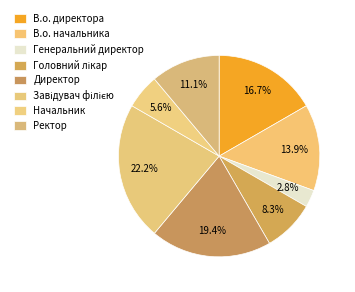

Which has a higher value, В.о. директора or Начальник?

В.о. директора